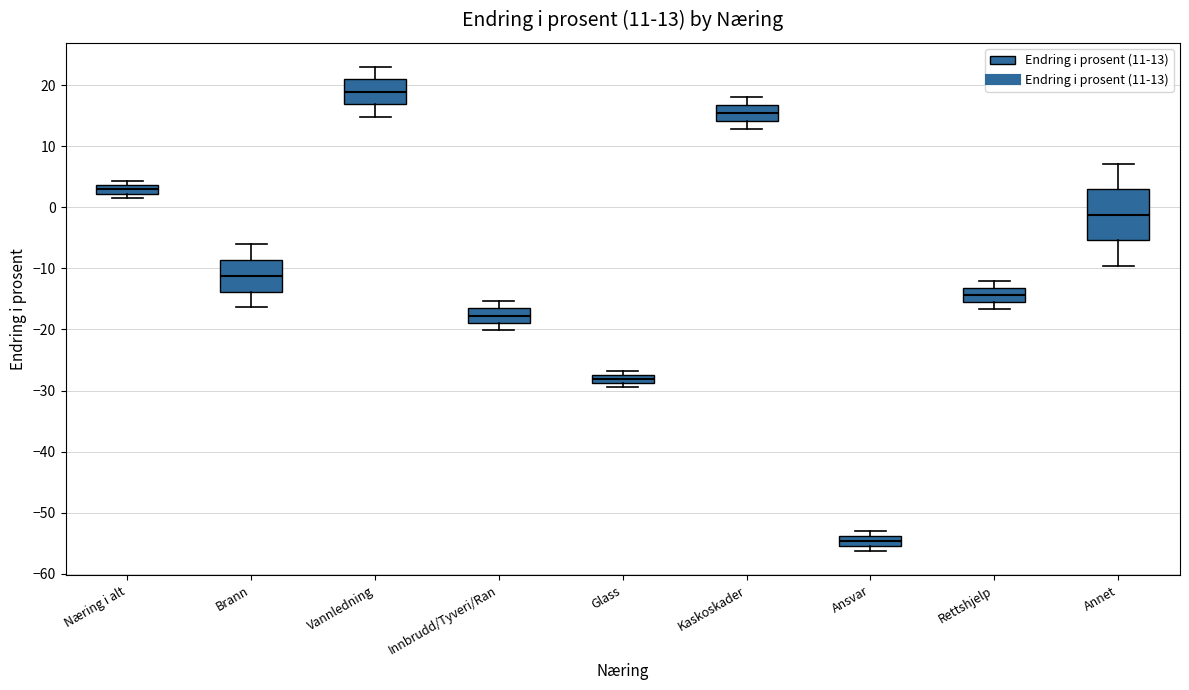

Which box has the lowest median line?

Ansvar